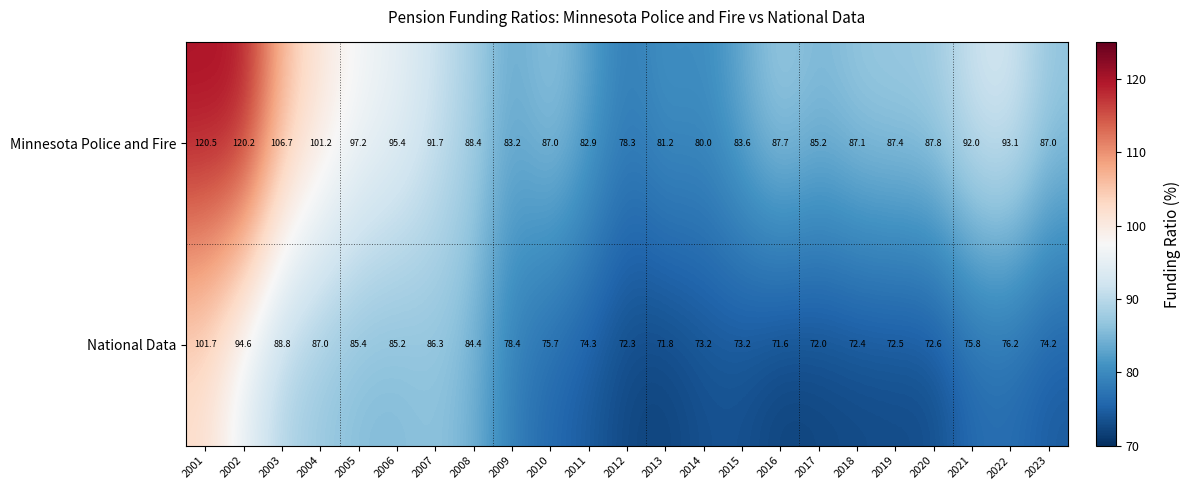

Where is Minnesota Police and Fire nearest to the value 99?

2005